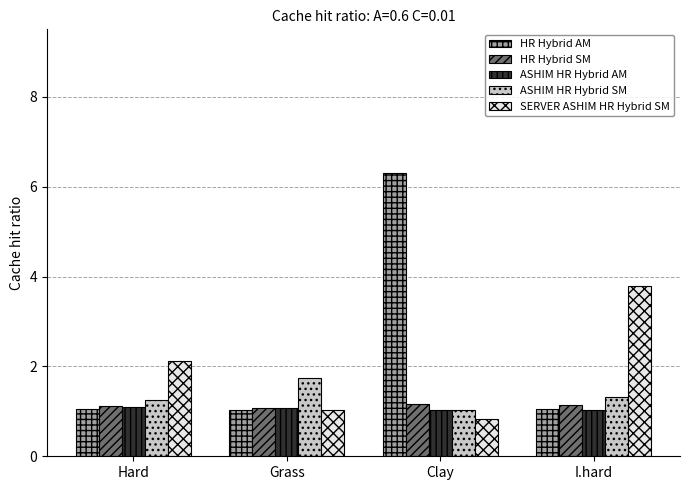

Which series changed the most between Grass and I.hard?

SERVER ASHIM HR Hybrid SM